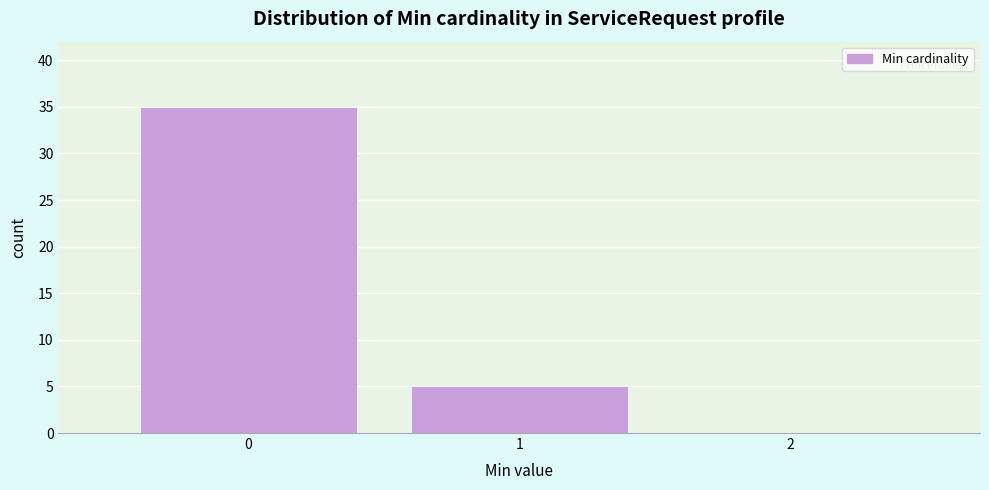

Reading left to right, list every bar in this chart as the range it spans on the x-axis followed by its height. The values are not printed on the chart, so give them approximately, as read against the axis.

-0.5 to 0.5: 35
0.5 to 1.5: 5
1.5 to 2.5: 0